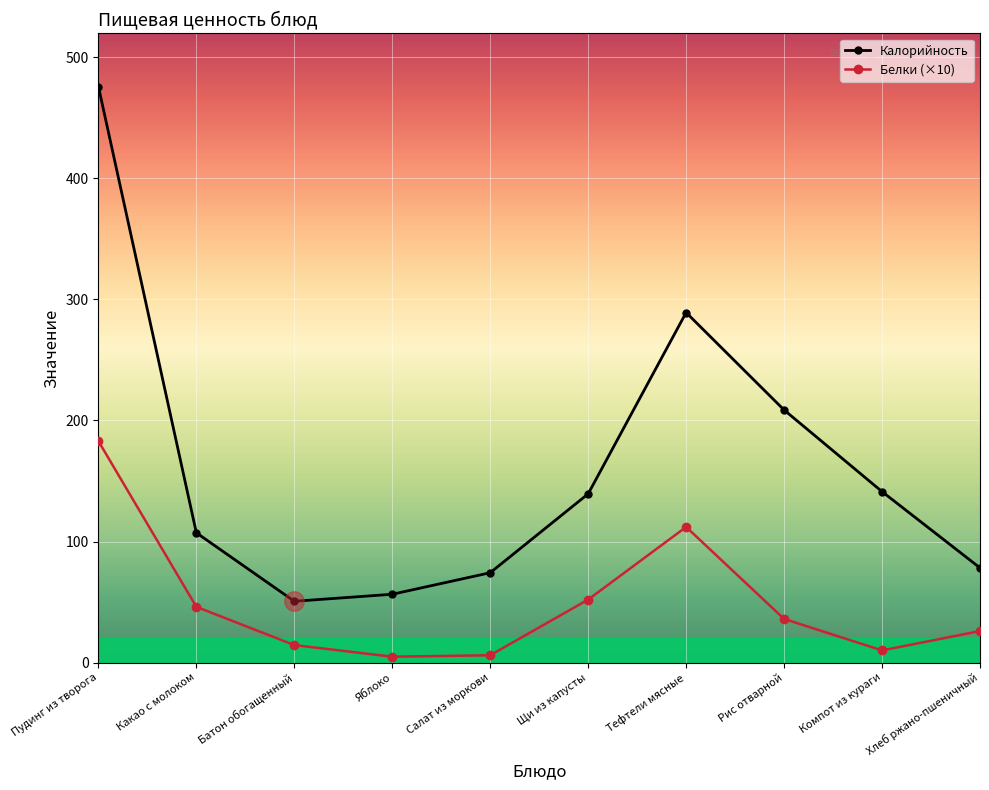

What position from the right is Яблоко?

7